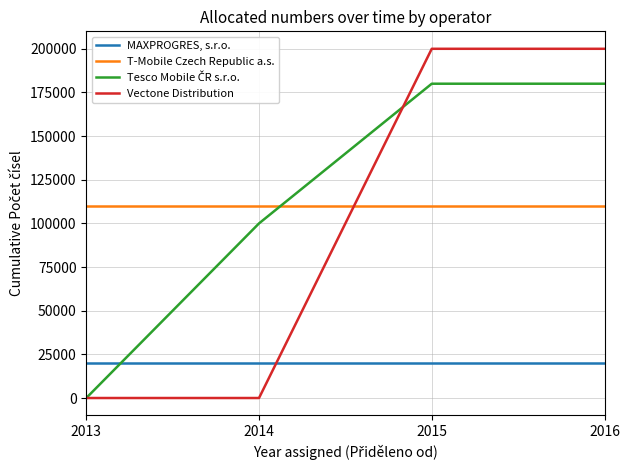

Is the value of MAXPROGRES, s.r.o. at 2013 greater than the value of Vectone Distribution at 2014?

Yes